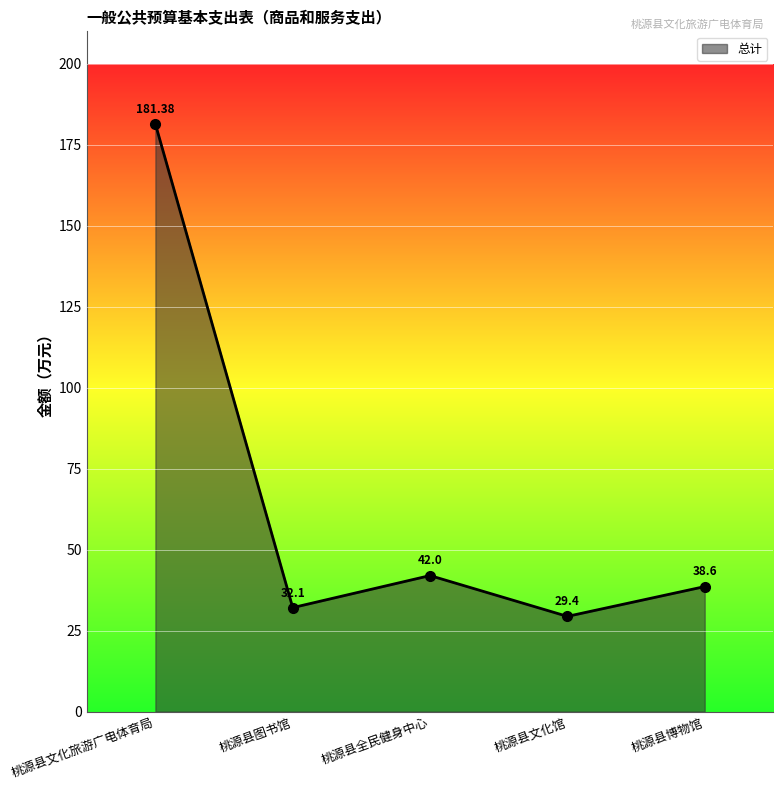

How many interior local peaks (higher than both neighbors) does the data have?

1